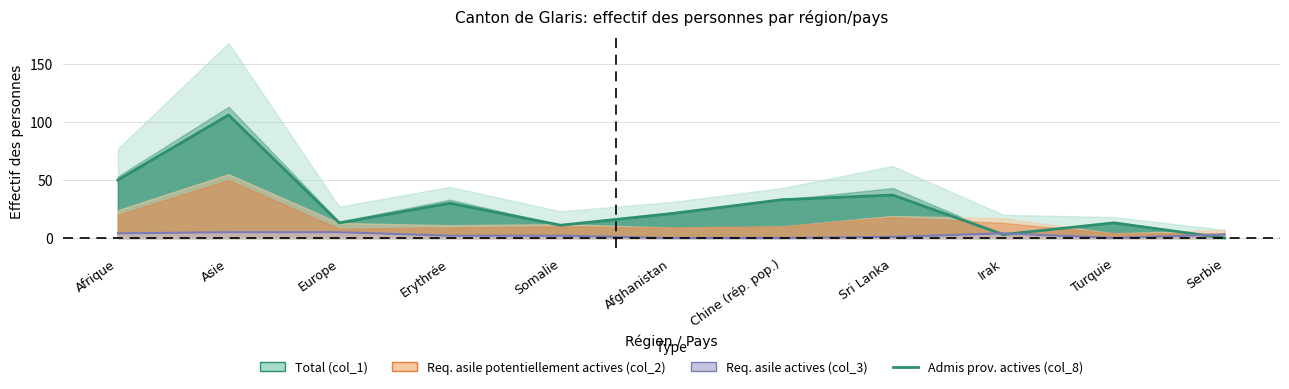

What is the difference between the maximum and minimum values?

106